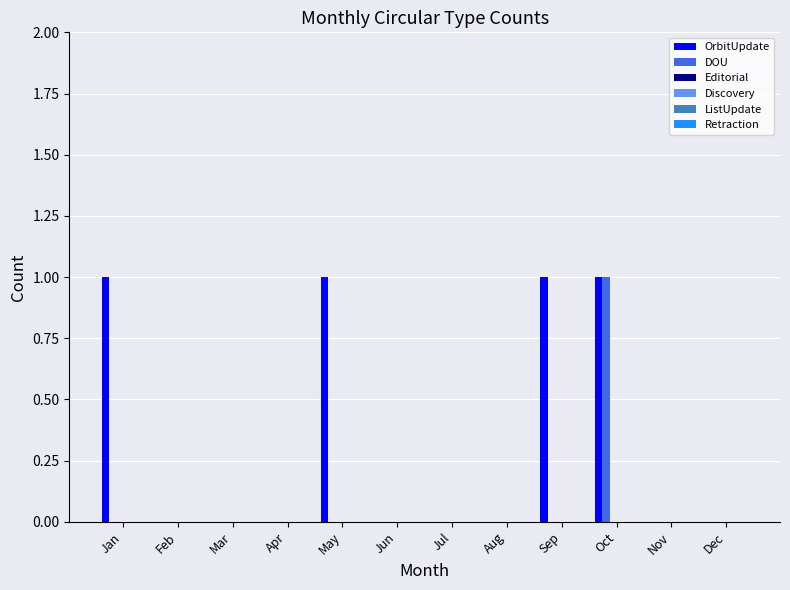

What is the sum of all OrbitUpdate values?

4